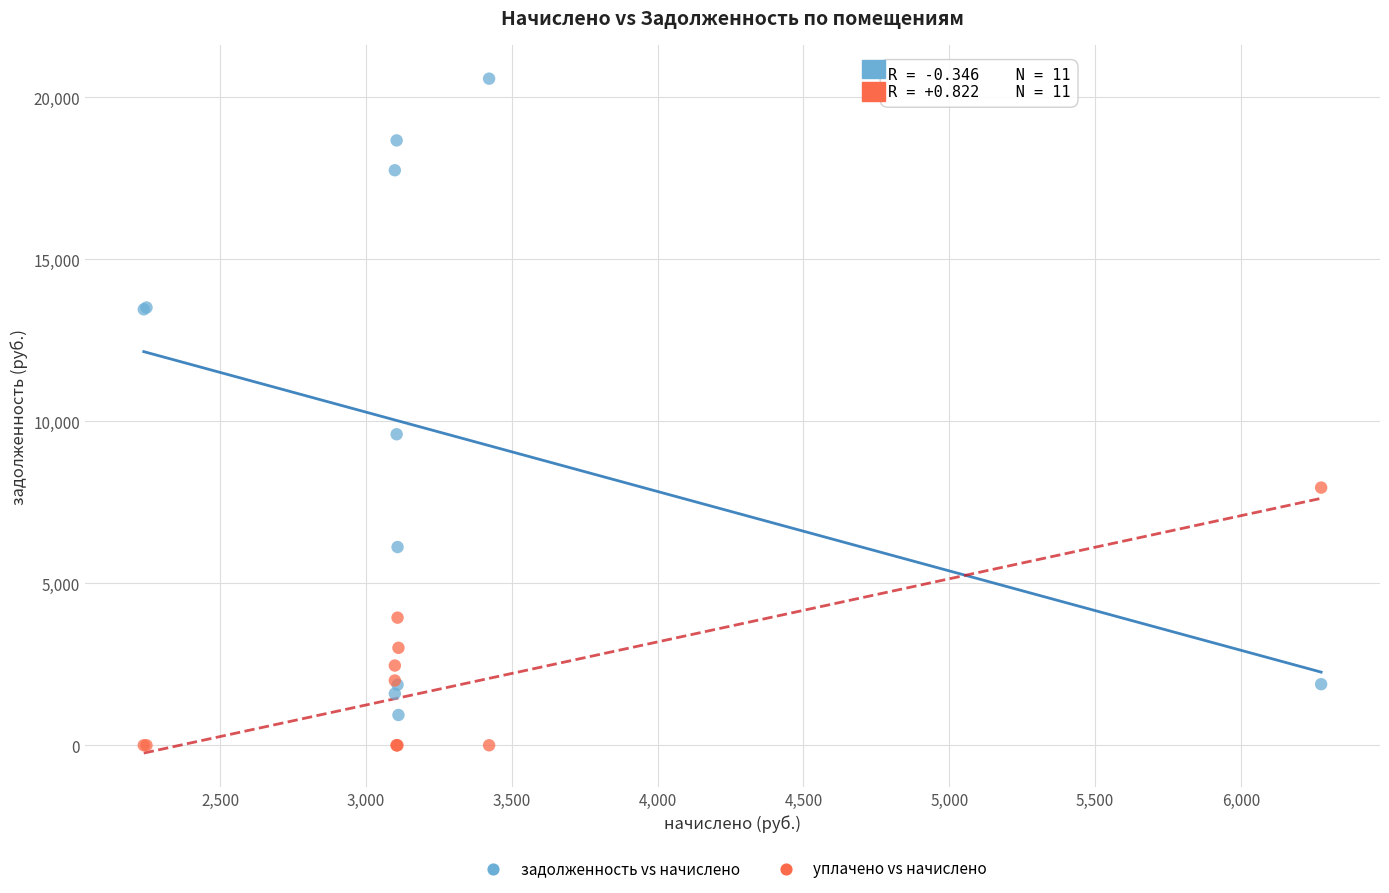

Which series contains the lowest Y value?

уплачено vs начислено